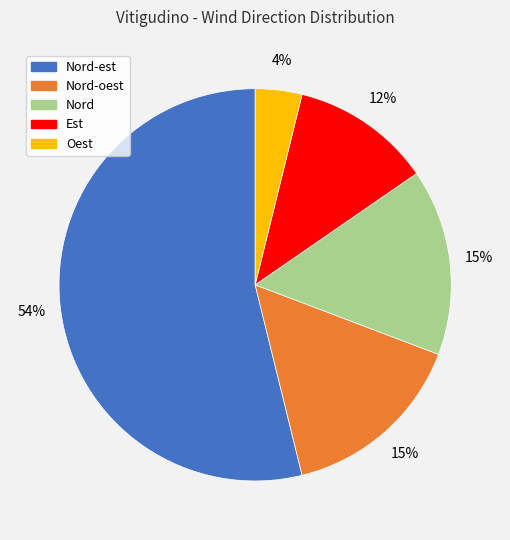

Is there any slice that represents more than half of the pie?

Yes